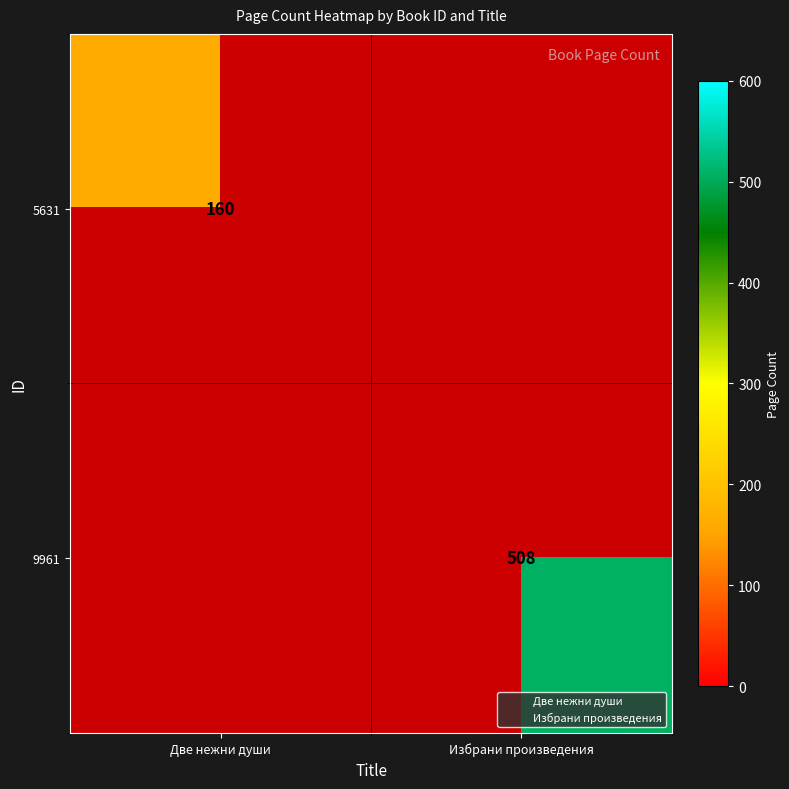

Rank the categories by 5631 value from highest to lowest.

Две нежни души, Избрани произведения